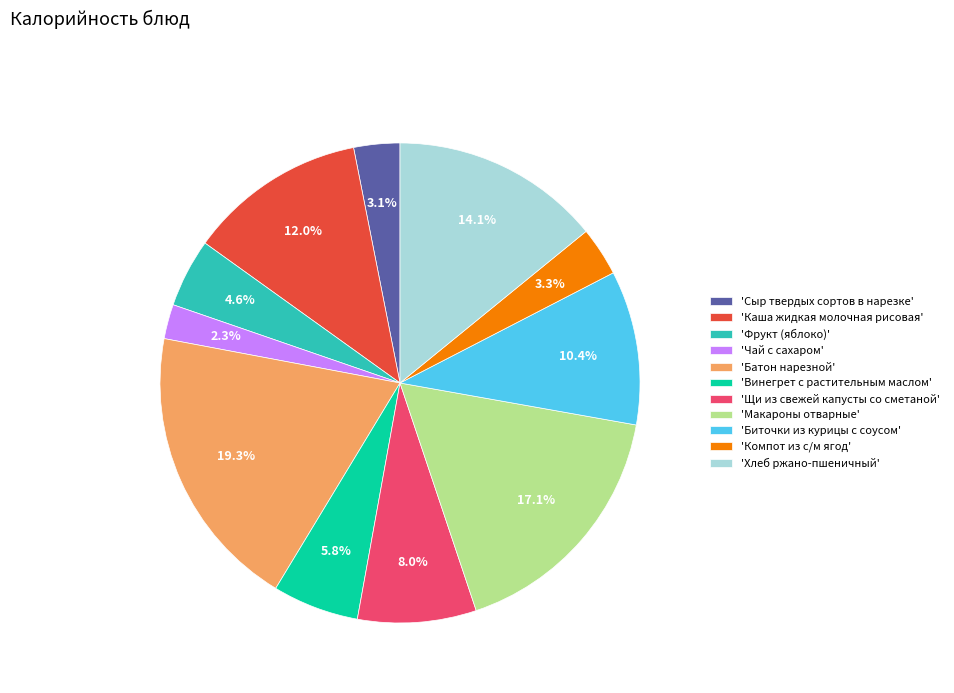

What is the total percentage of 'Каша жидкая молочная рисовая' and 'Хлеб ржано-пшеничный'?

26.1%